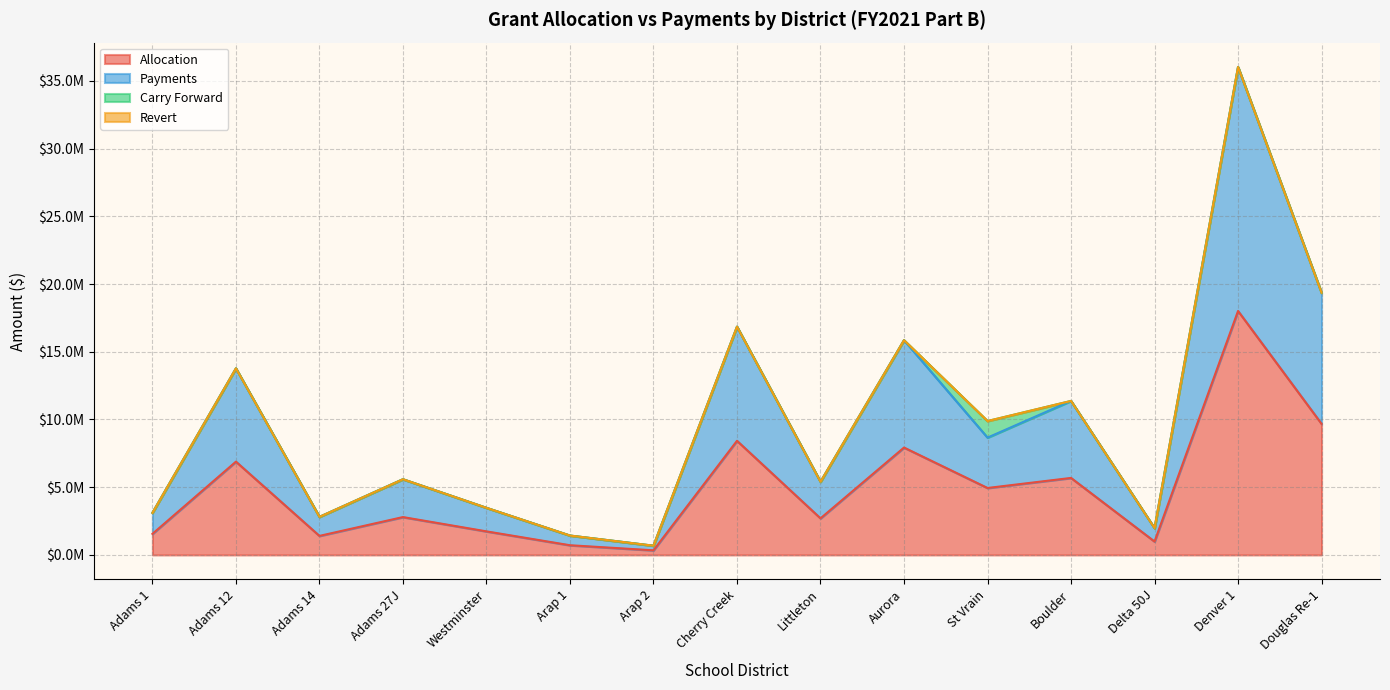

Which series changed the most between Adams 1 and Boulder?

Payments